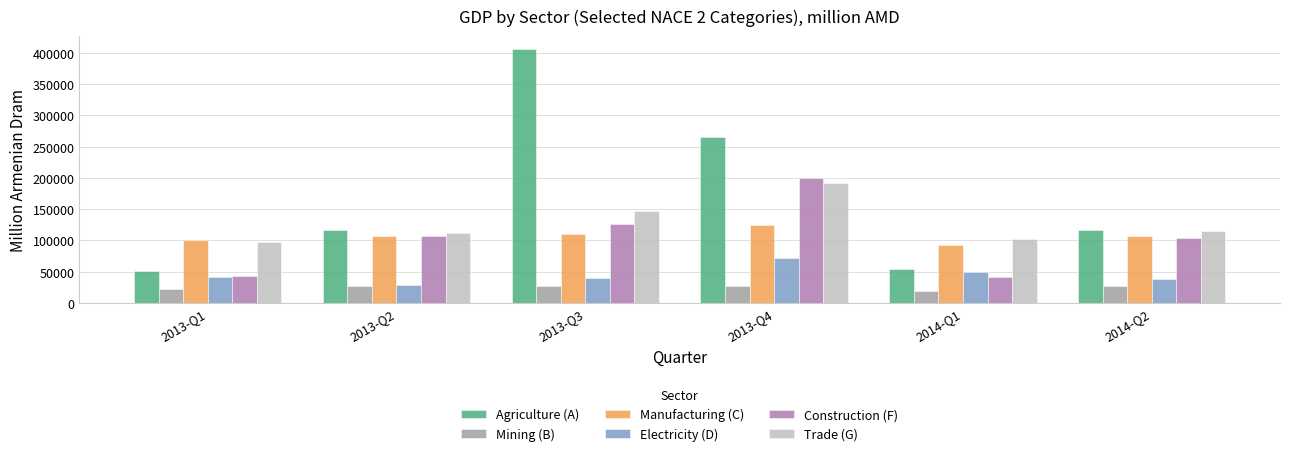

What is the highest value of the Construction (F) series?

199657.7